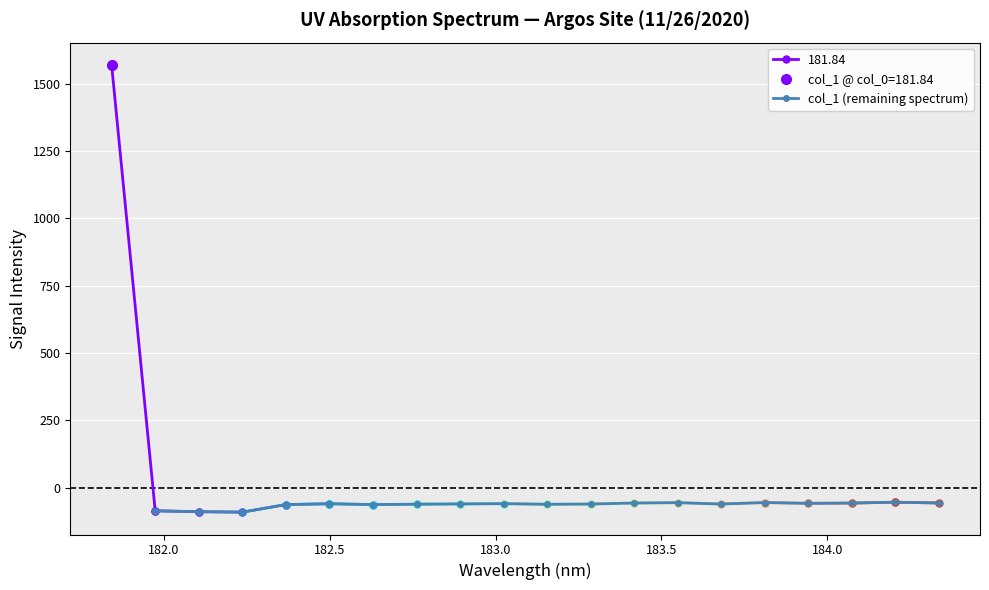

What is the value of the col_1 (remaining spectrum) point at the 18th from the left?

-53.7